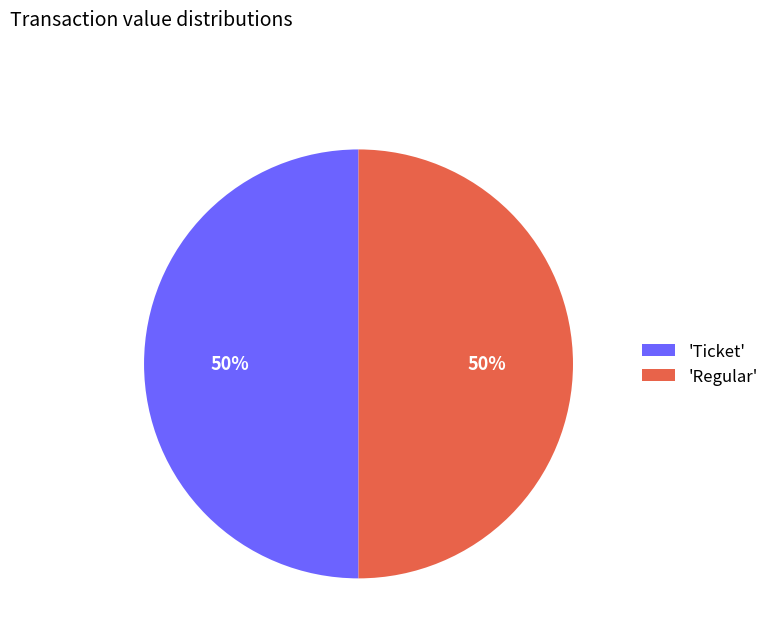

To the nearest percent, what portion does 'Regular' represent?

50%